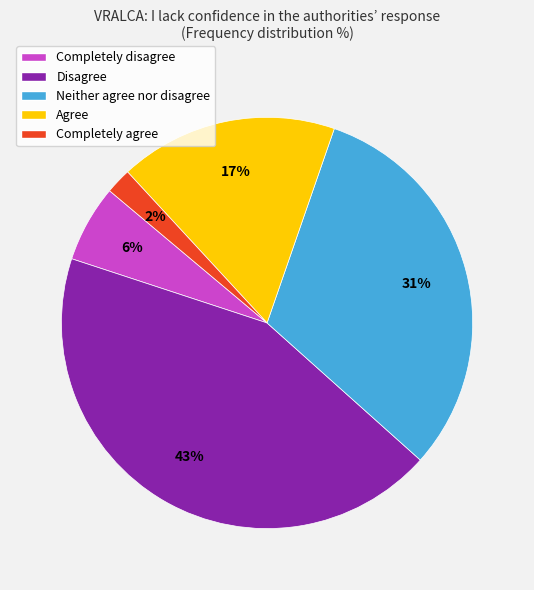

What is the largest slice in the pie chart?

Disagree